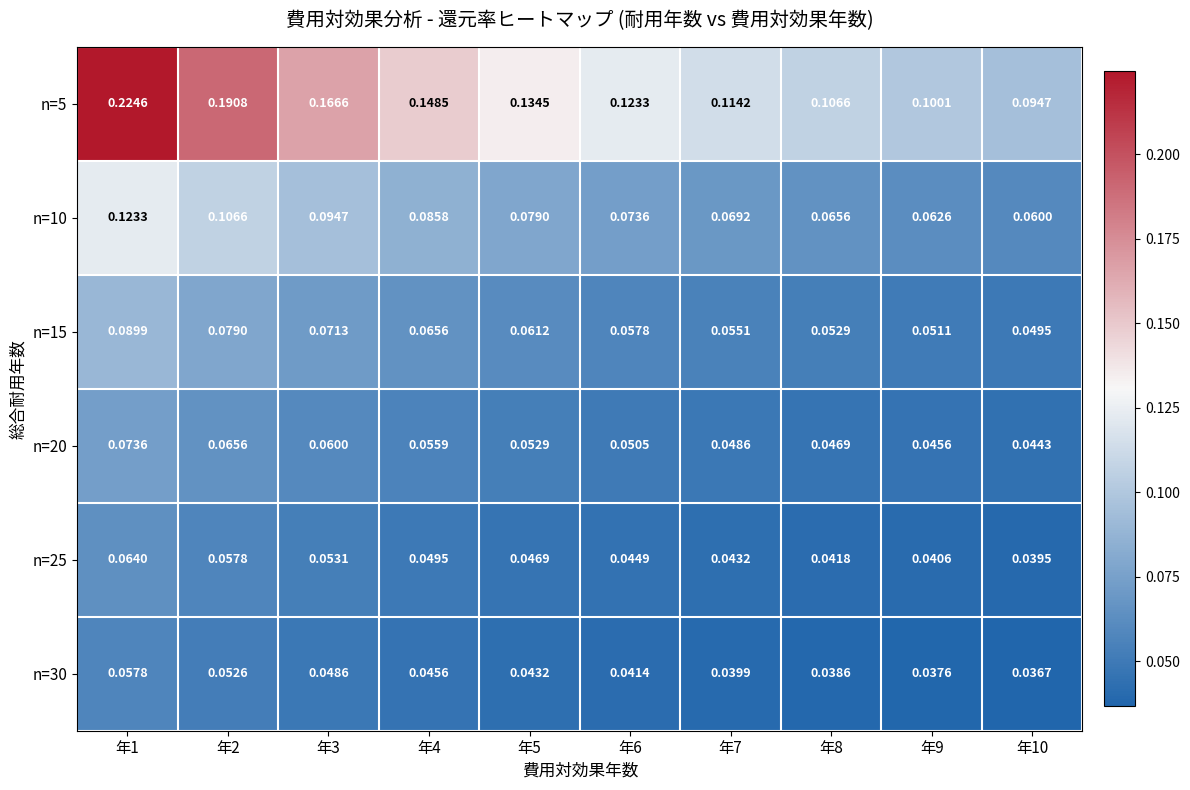

Which series has the largest range (max minus min)?

n=5